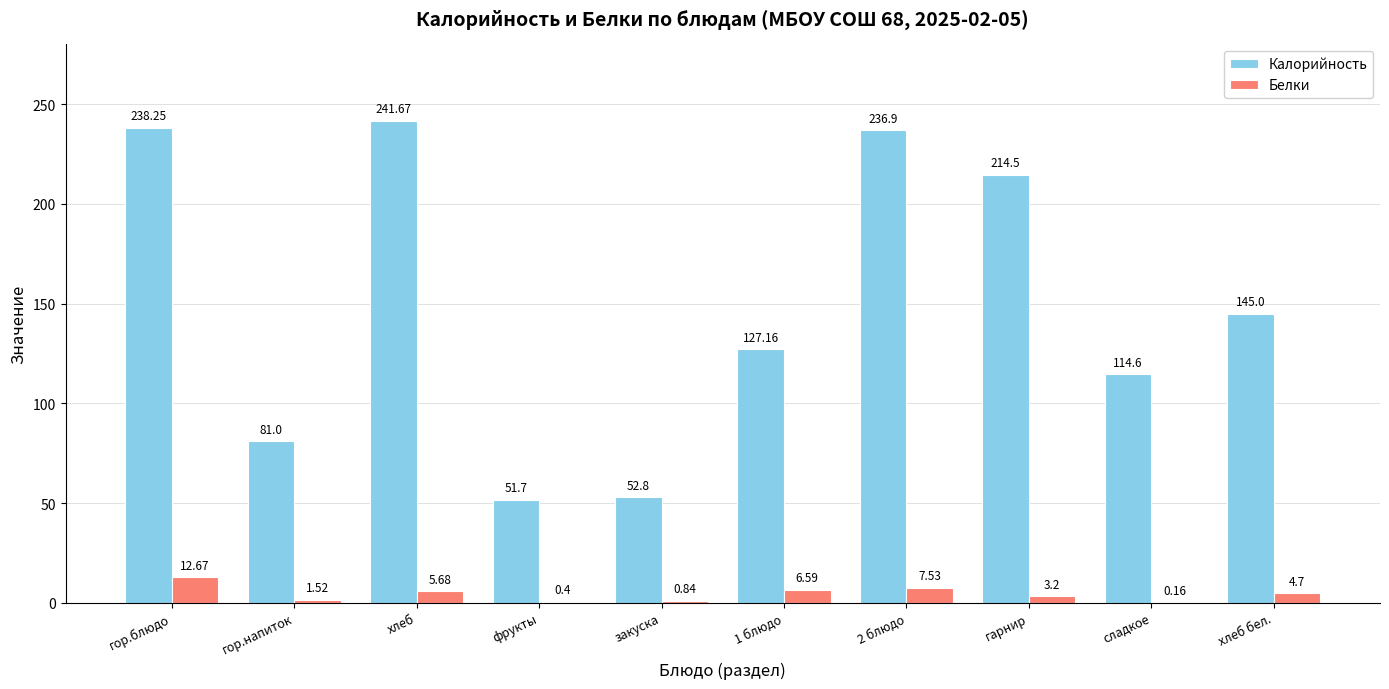

Which series has the largest total across all categories?

Калорийность